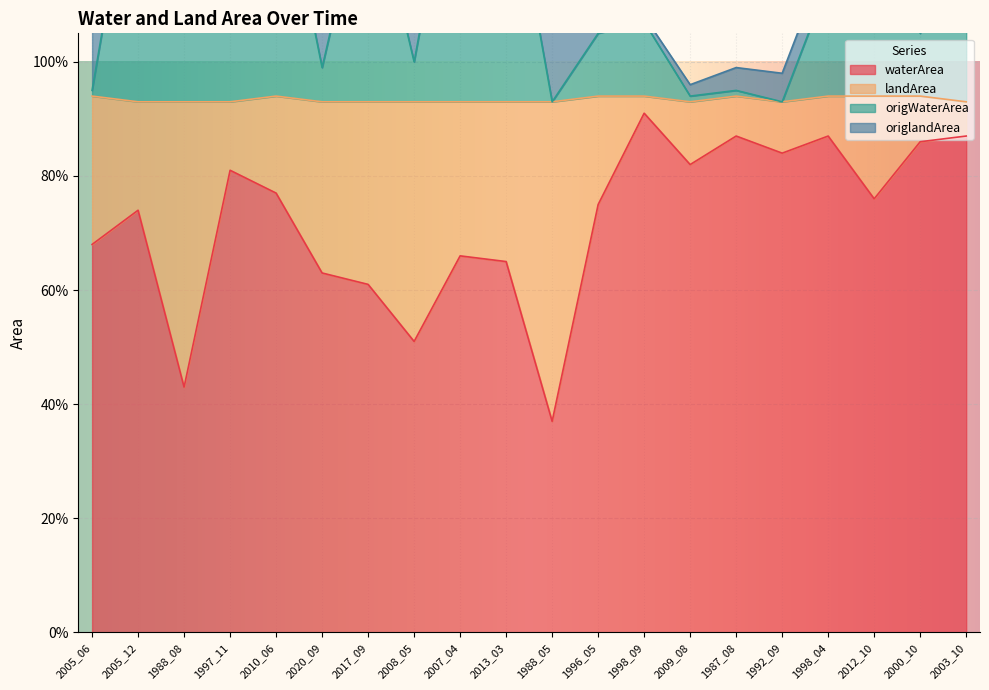

True or false: waterArea has more than 1 points higher than both neighbors.

True